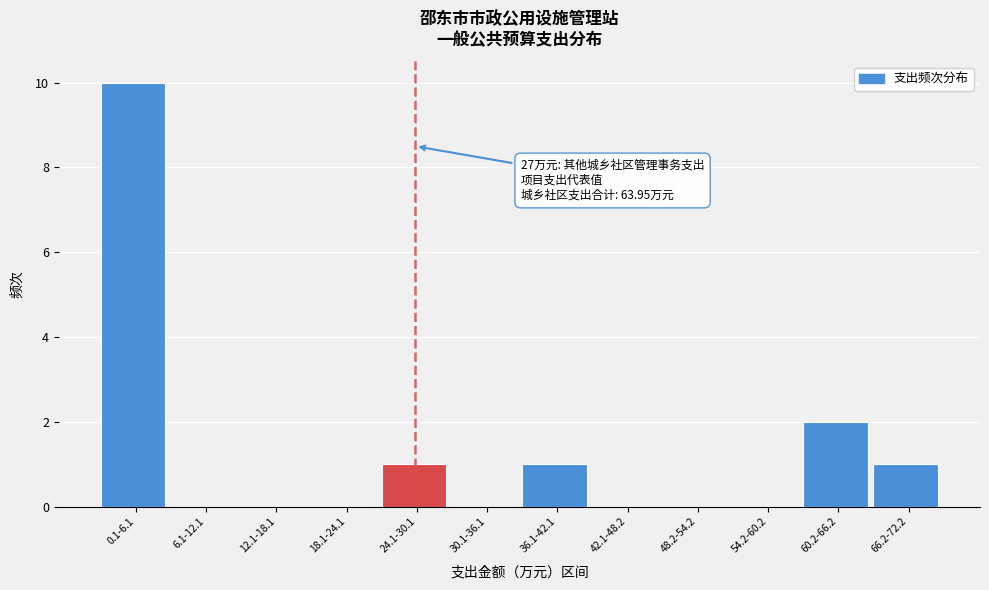

Reading left to right, list all the values displayed in this chart.

0.1-6.1=10	6.1-12.1=0	12.1-18.1=0	18.1-24.1=0	24.1-30.1=1	30.1-36.1=0	36.1-42.1=1	42.1-48.2=0	48.2-54.2=0	54.2-60.2=0	60.2-66.2=2	66.2-72.2=1